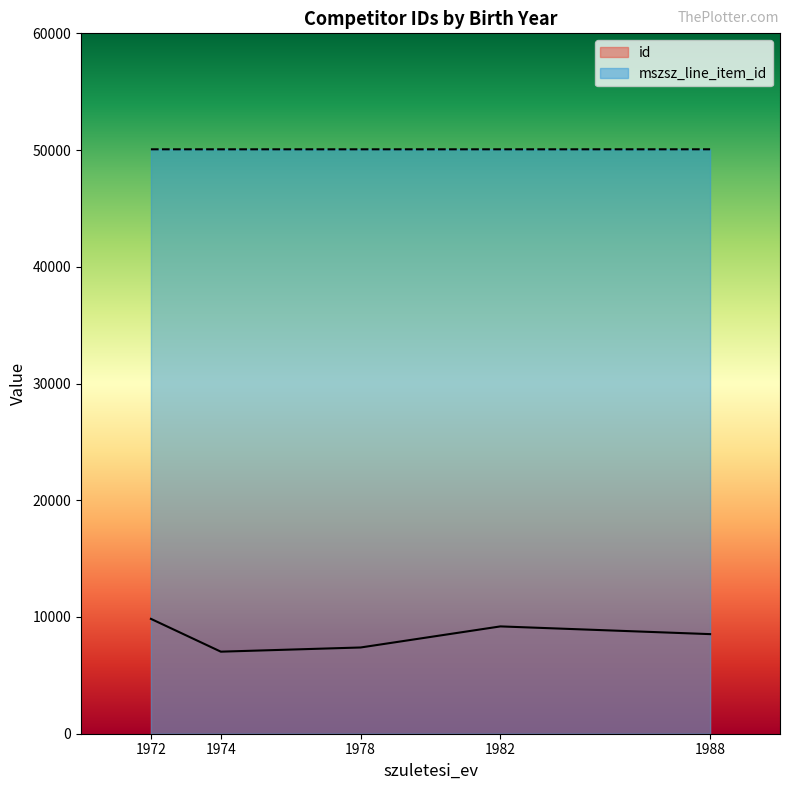

True or false: mszsz_line_item_id and id cross at least once.

False